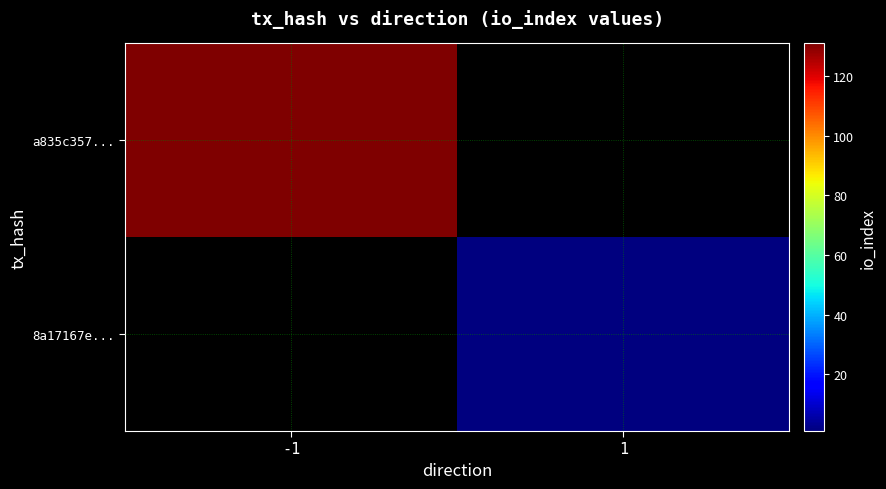

What is the maximum value shown in the chart?

131.0